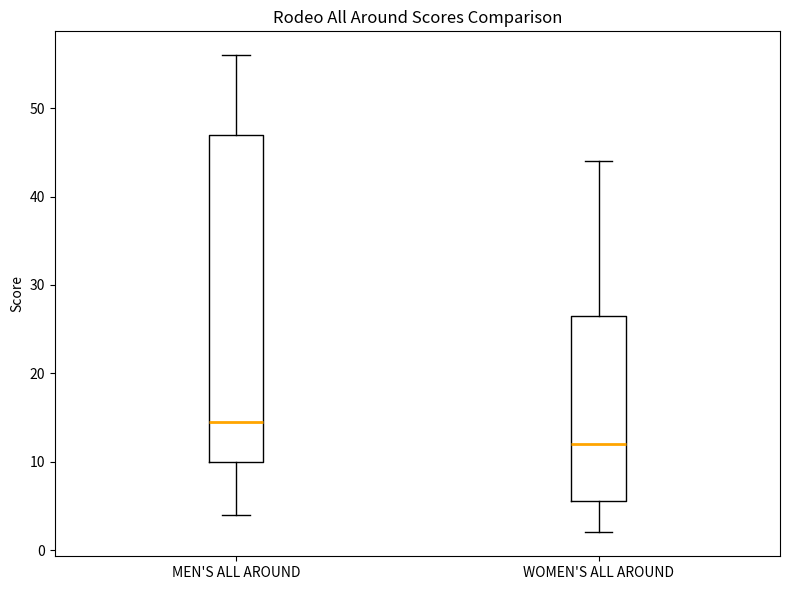

Comparing the boxes themselves (not the whiskers), which one is the tallest?

MEN'S ALL AROUND